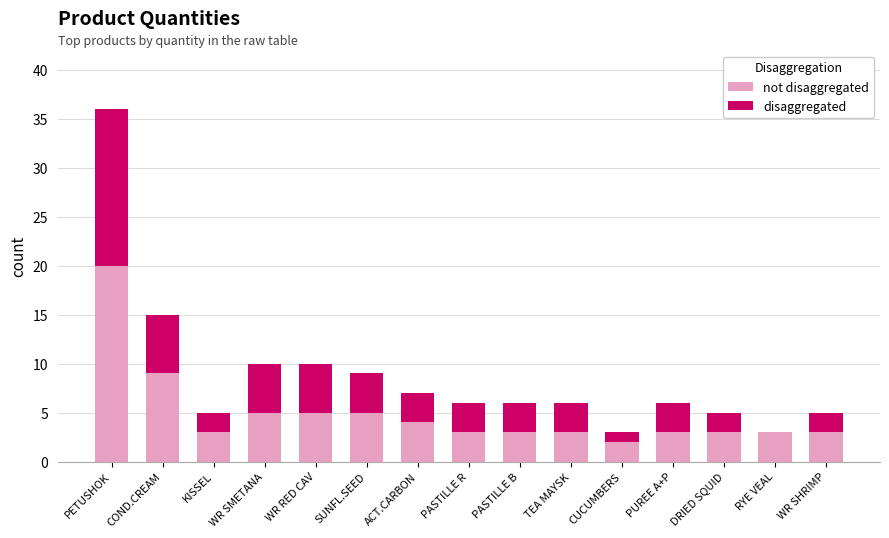

At which category is the sum across all series the highest?

PETUSHOK